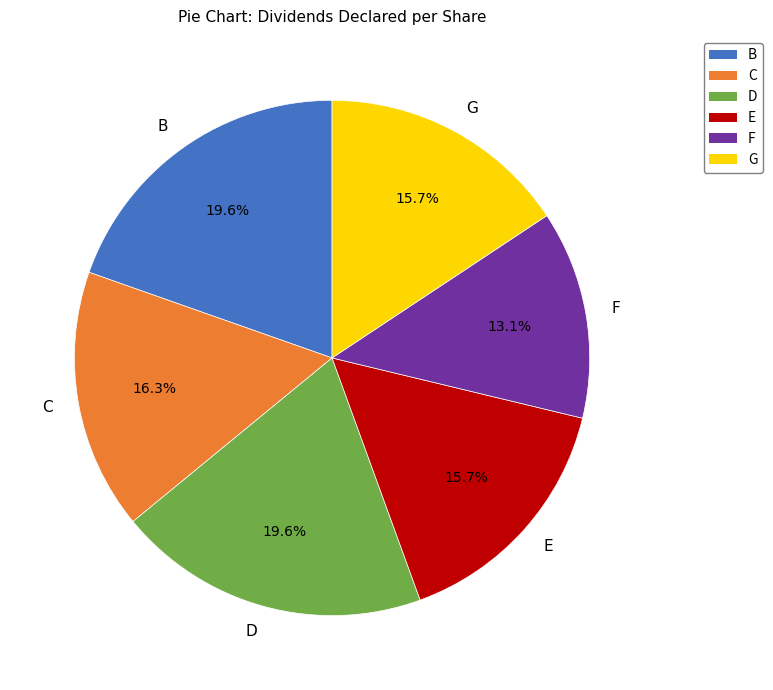

Is there a majority slice in this chart?

No